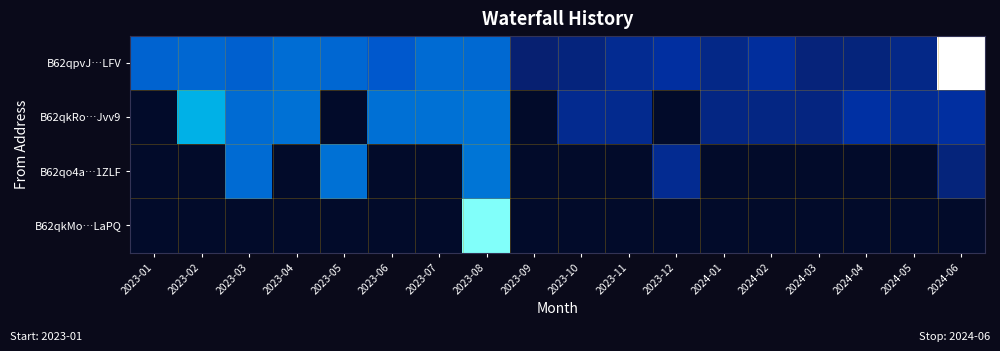

Reading left to right, list all the values displayed in this chart.

B62qpvJ…LFV: 2023-01=6.9	2023-02=7.1	2023-03=6.8	2023-04=7.3	2023-05=7.1	2023-06=6.5	2023-07=7.3	2023-08=7.2	2023-09=2.6	2023-10=3.0	2023-11=3.7	2023-12=4.2	2024-01=3.4	2024-02=4.1	2024-03=2.9	2024-04=3.0	2024-05=3.4	2024-06=12.8
B62qkRo…Jvv9: 2023-01=0.0	2023-02=9.3	2023-03=7.3	2023-04=7.5	2023-05=0.0	2023-06=7.4	2023-07=7.5	2023-08=7.6	2023-09=0.0	2023-10=3.6	2023-11=3.6	2023-12=0.0	2024-01=3.3	2024-02=3.2	2024-03=3.1	2024-04=4.3	2024-05=3.8	2024-06=4.2
B62qo4a…1ZLF: 2023-01=0.0	2023-02=0.0	2023-03=7.2	2023-04=0.0	2023-05=7.5	2023-06=0.0	2023-07=0.0	2023-08=7.6	2023-09=0.0	2023-10=0.0	2023-11=0.0	2023-12=3.7	2024-01=0.0	2024-02=0.0	2024-03=0.0	2024-04=0.0	2024-05=0.0	2024-06=3.0
B62qkMo…LaPQ: 2023-01=0.0	2023-02=0.0	2023-03=0.0	2023-04=0.0	2023-05=0.0	2023-06=0.0	2023-07=0.0	2023-08=12.0	2023-09=0.0	2023-10=0.0	2023-11=0.0	2023-12=0.0	2024-01=0.0	2024-02=0.0	2024-03=0.0	2024-04=0.0	2024-05=0.0	2024-06=0.0